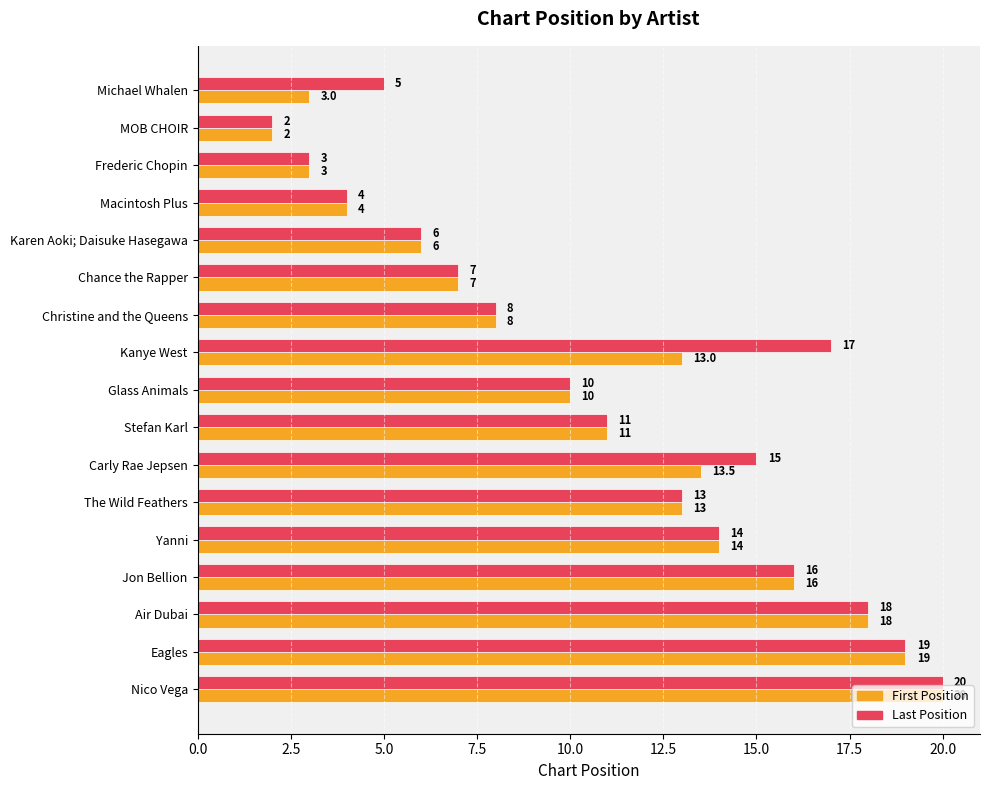

List the series in order of their overall mean, lowest first.

First Position, Last Position